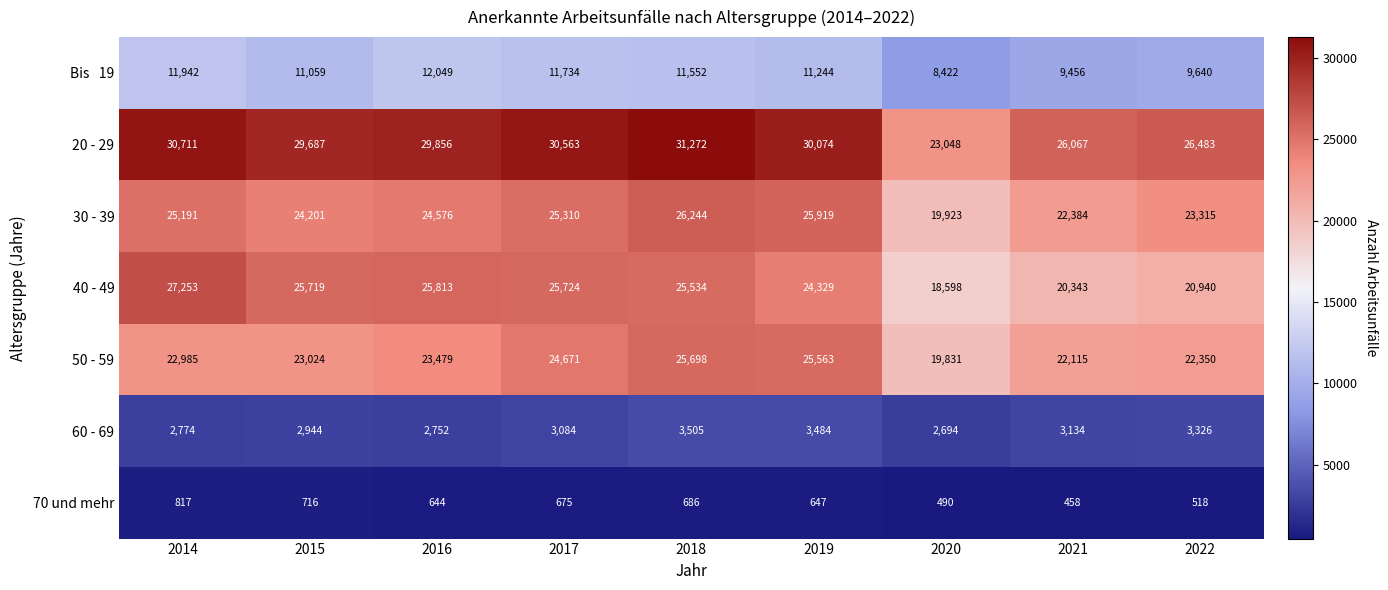

What is the sum of all 40 - 49 values?

214253